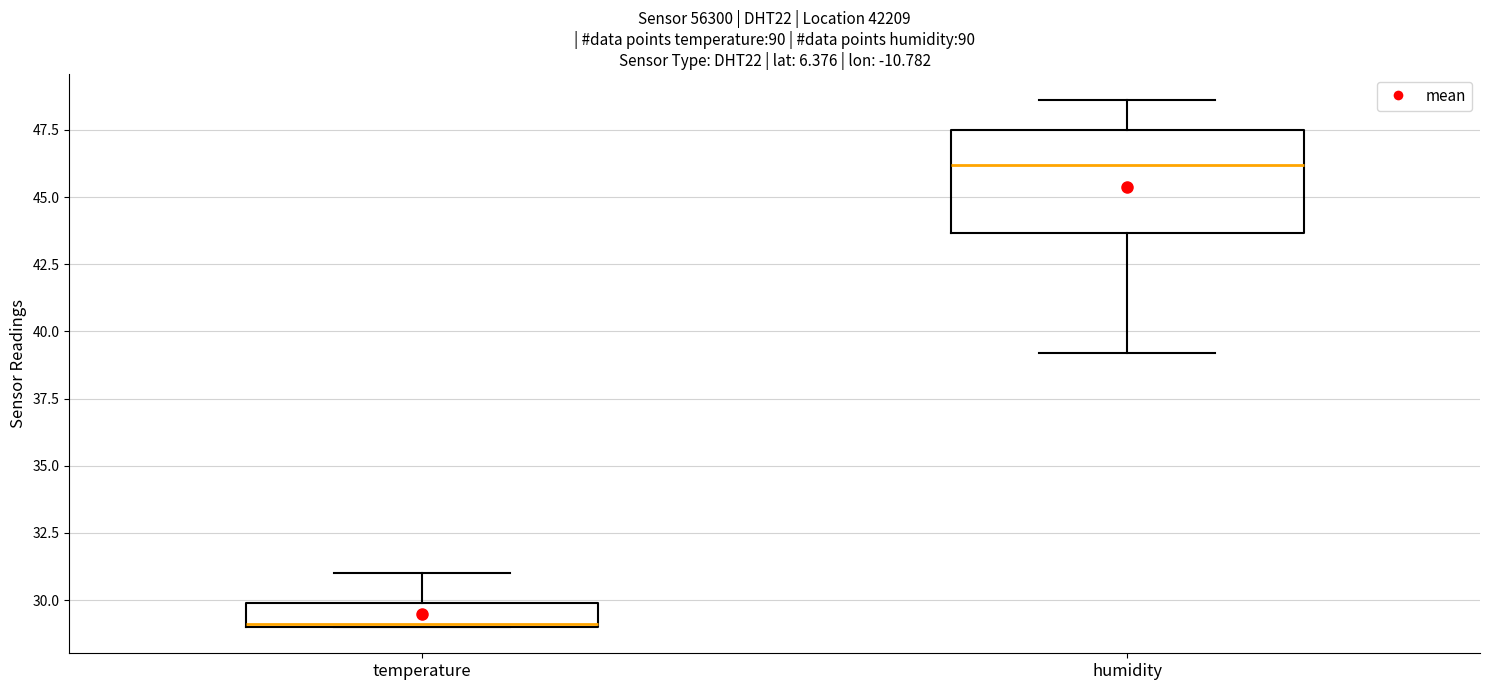

Reading left to right, read every box against the y-axis: the position of its median line, the range the box covers, and the ends of its whiskers. The values are not printed on the chart, so give them approximately, as read against the axis.

temperature: median 29.0, box 29.0 to 30.0, whiskers 29.0 to 31.0
humidity: median 46.0, box 43.5 to 47.5, whiskers 39.0 to 48.5